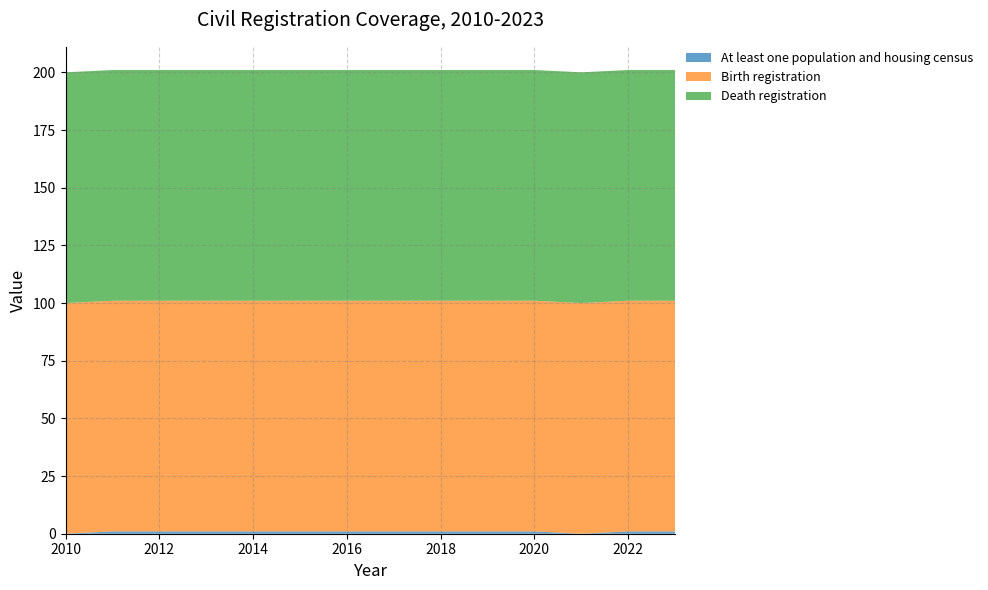

Reading right to left, list all the values displayed in this chart.

At least one population and housing census: 2023=1	2022=1	2021=0	2020=1	2019=1	2018=1	2017=1	2016=1	2015=1	2014=1	2013=1	2012=1	2011=1	2010=0
Birth registration: 2023=100	2022=100	2021=100	2020=100	2019=100	2018=100	2017=100	2016=100	2015=100	2014=100	2013=100	2012=100	2011=100	2010=100
Death registration: 2023=100	2022=100	2021=100	2020=100	2019=100	2018=100	2017=100	2016=100	2015=100	2014=100	2013=100	2012=100	2011=100	2010=100